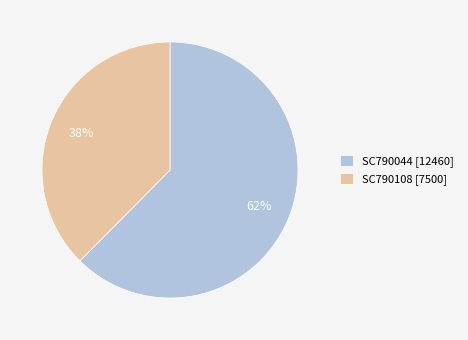

How many segments does this pie chart have?

2